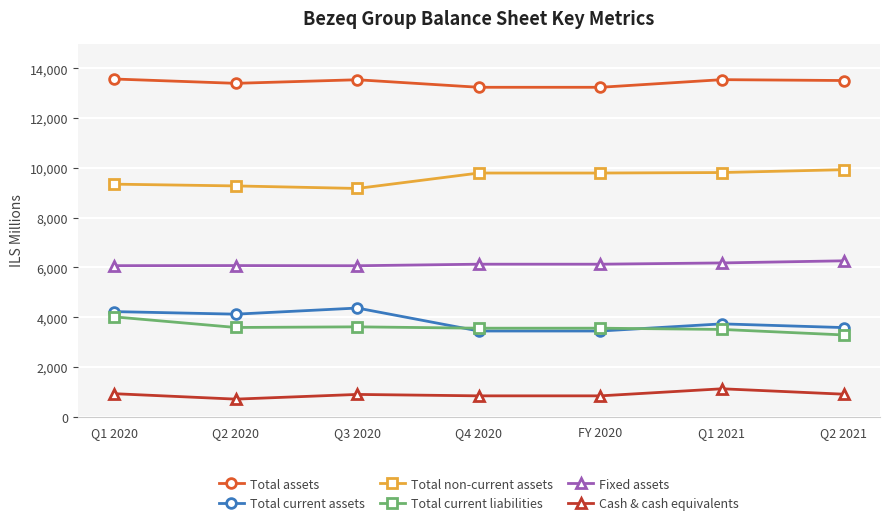

True or false: Total assets has more than 0 interior local peaks.

True